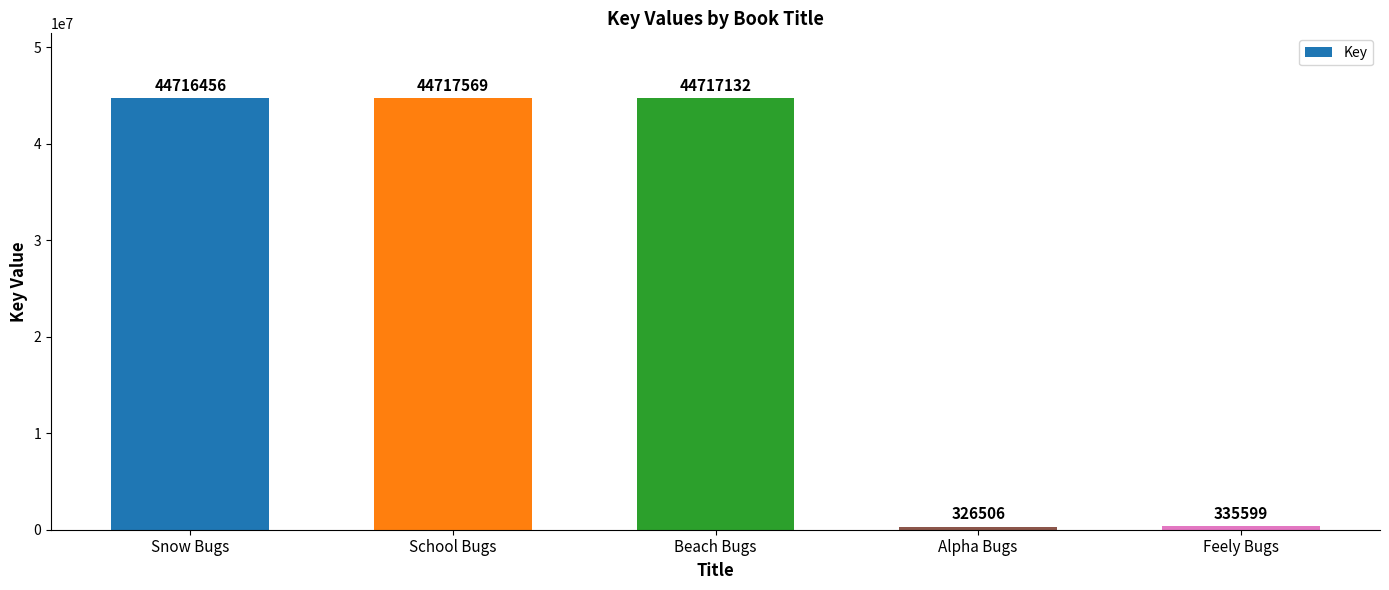

What is the value of the 1st bar from the left?

44716456